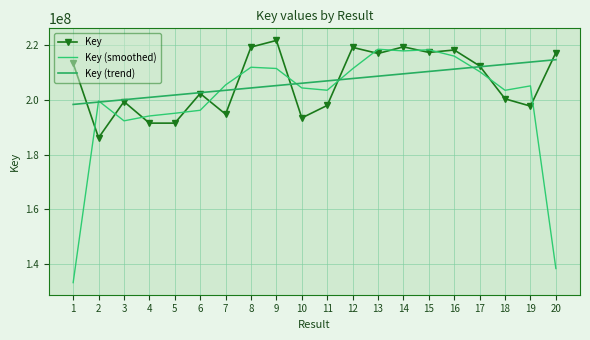

How many times do Key (smoothed) and Key cross each other?

14